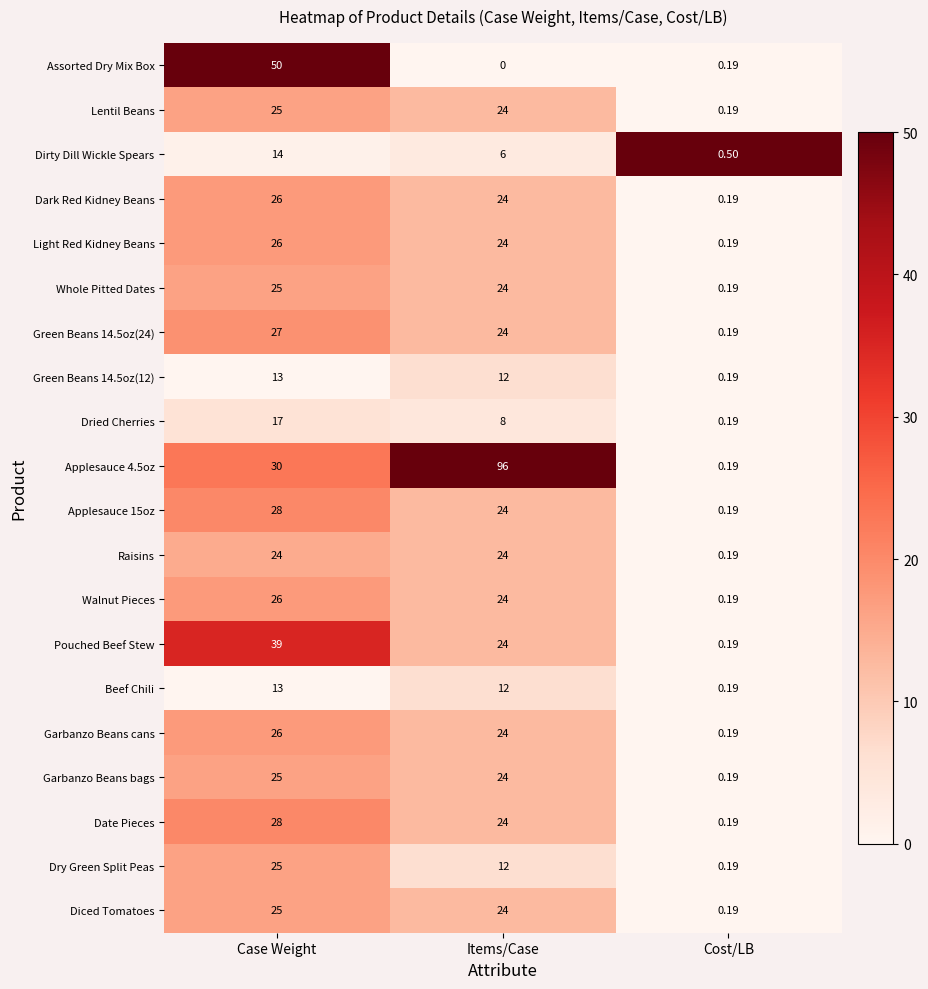

What is the difference between the highest and lowest values at Case Weight?

37.0